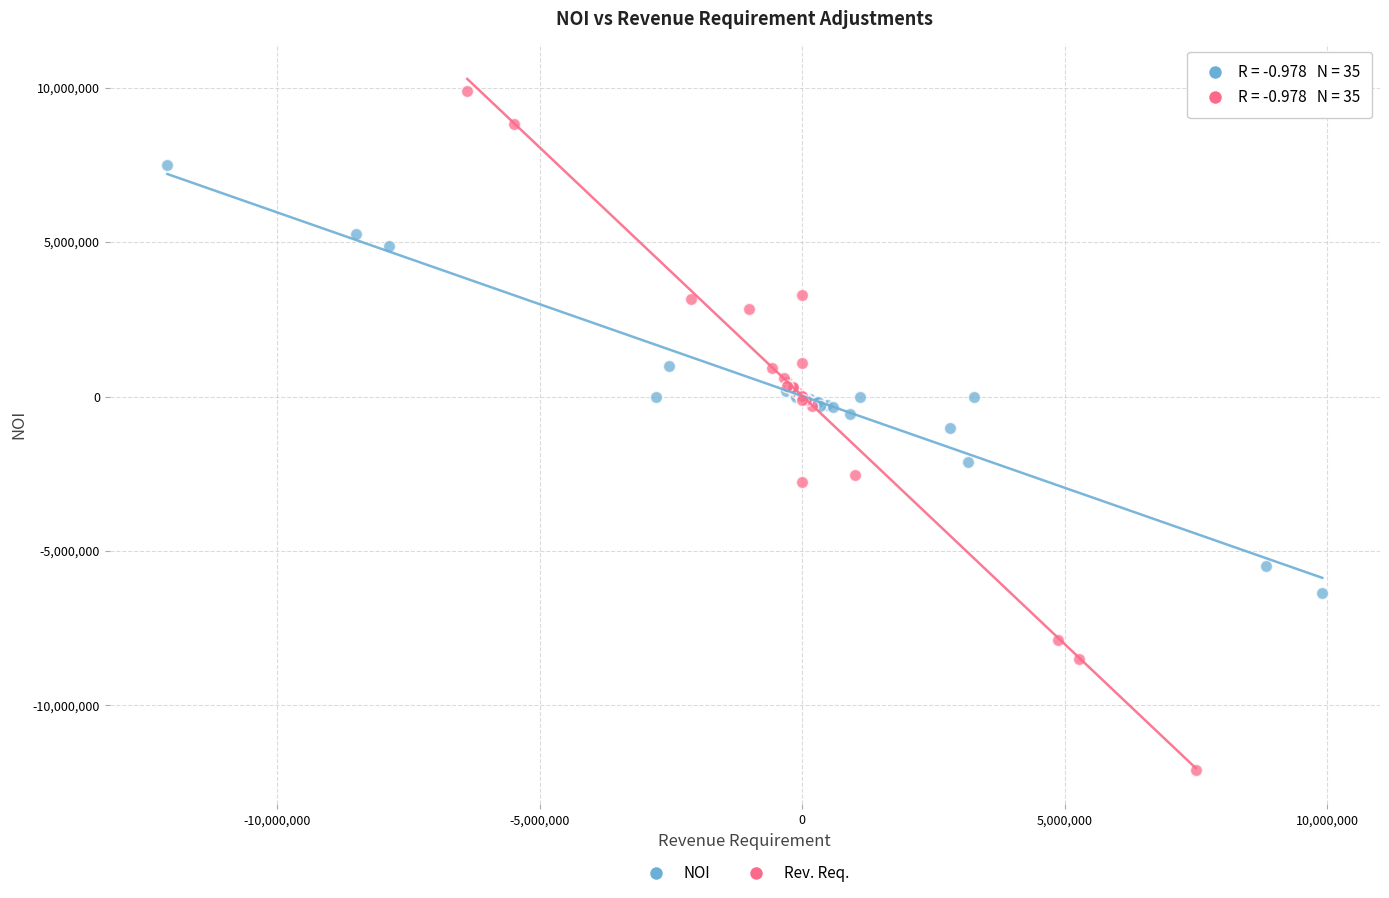

Which series has the largest Y range (max minus min)?

Rev. Req.